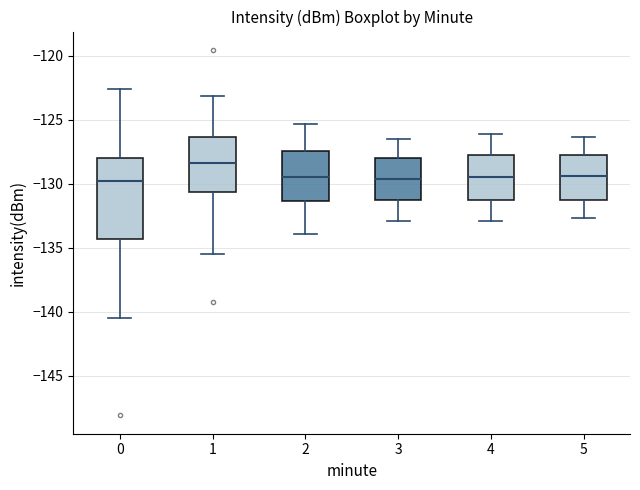

Comparing the boxes themselves (not the whiskers), which one is the tallest?

0